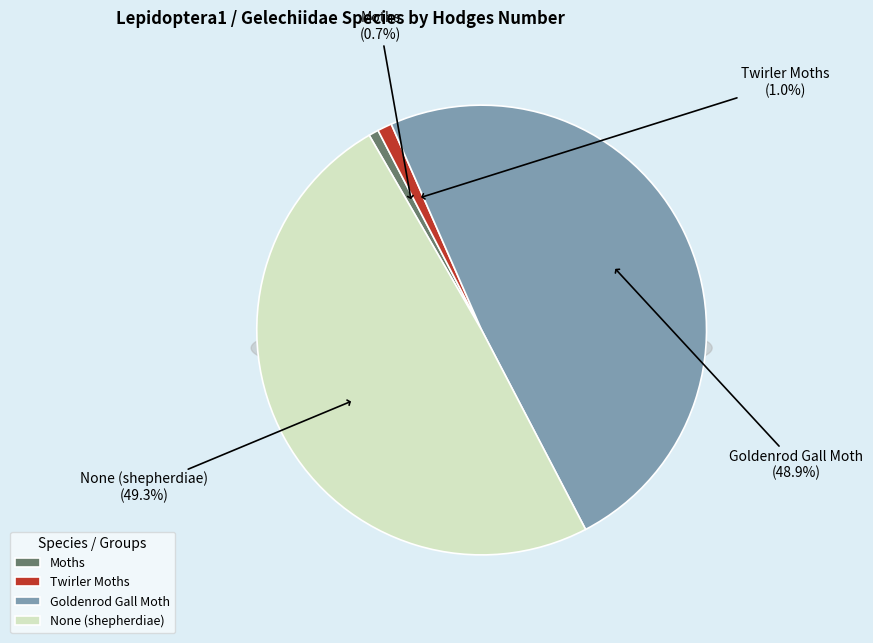

The Goldenrod Gall Moth slice represents 49% of the pie. True or false?

True